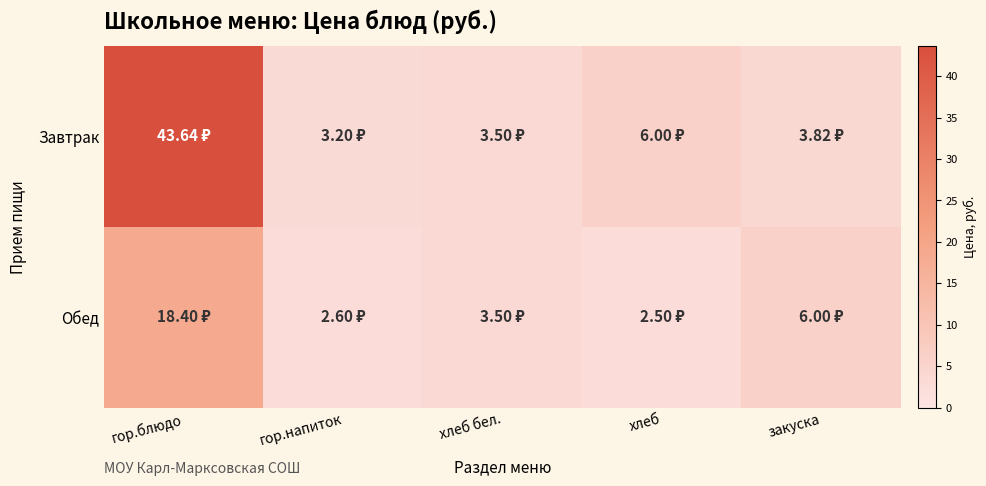

What is the smallest value displayed?

2.5